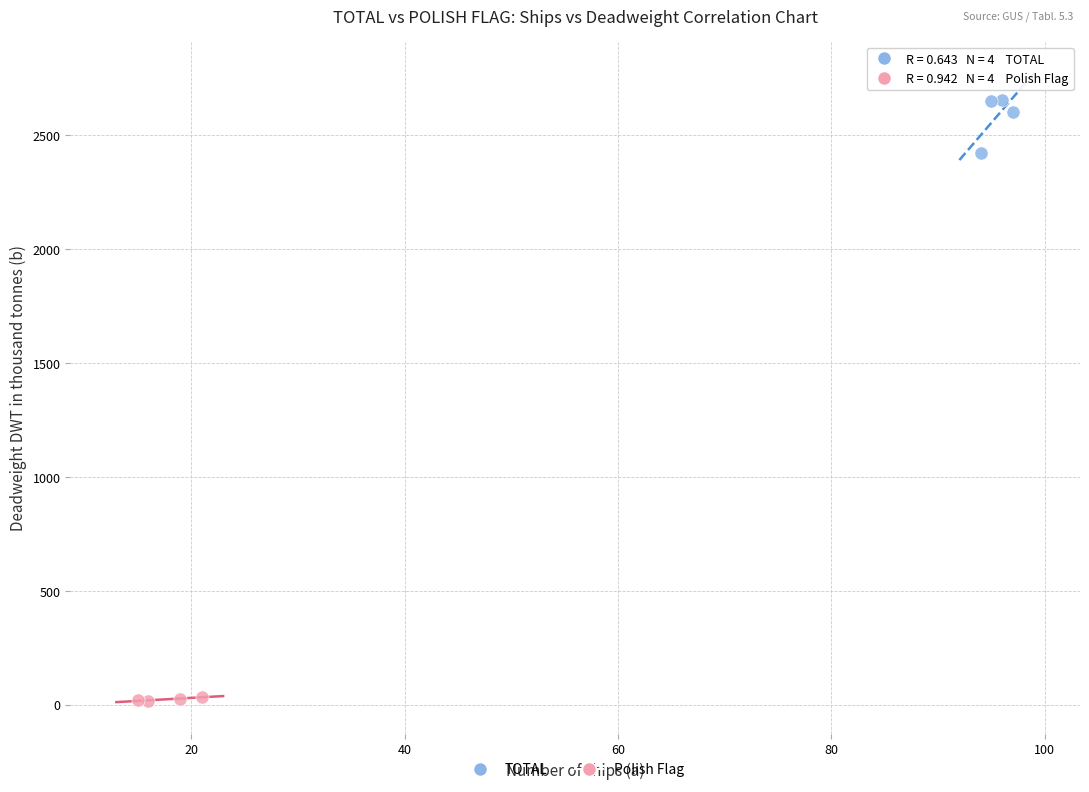

Which series reaches the maximum Y coordinate?

TOTAL